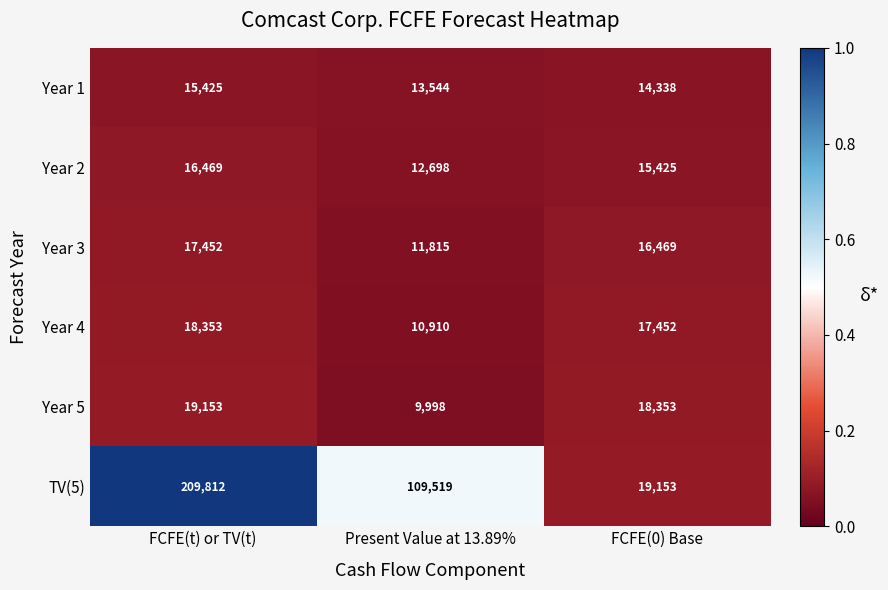

What is the sum of the Year 4 values at FCFE(0) Base and Present Value at 13.89%?

28362